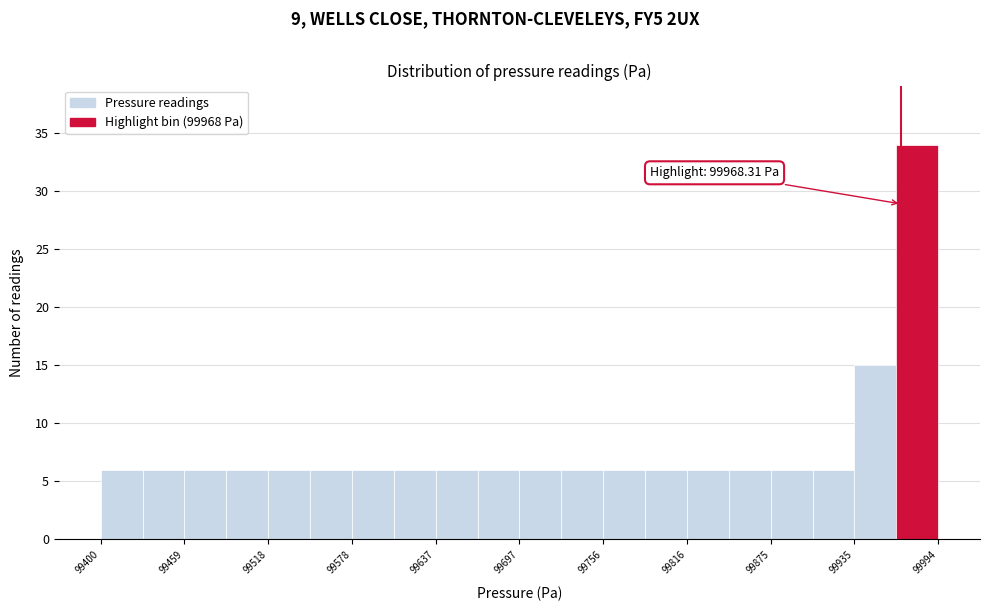

Around what value on the x-axis is the tallest bar? Give the approximate position of its centre, as read against the axis.

99980